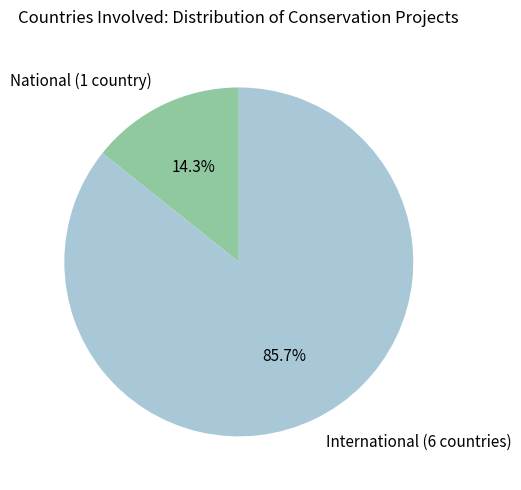

Is International (6 countries) the majority of the pie?

Yes